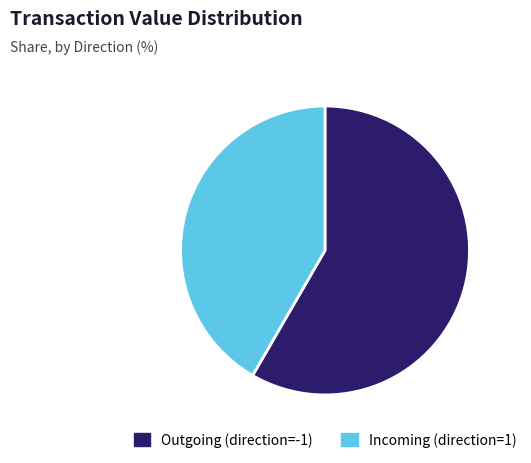

Rank the categories by value from highest to lowest.

Outgoing (direction=-1), Incoming (direction=1)